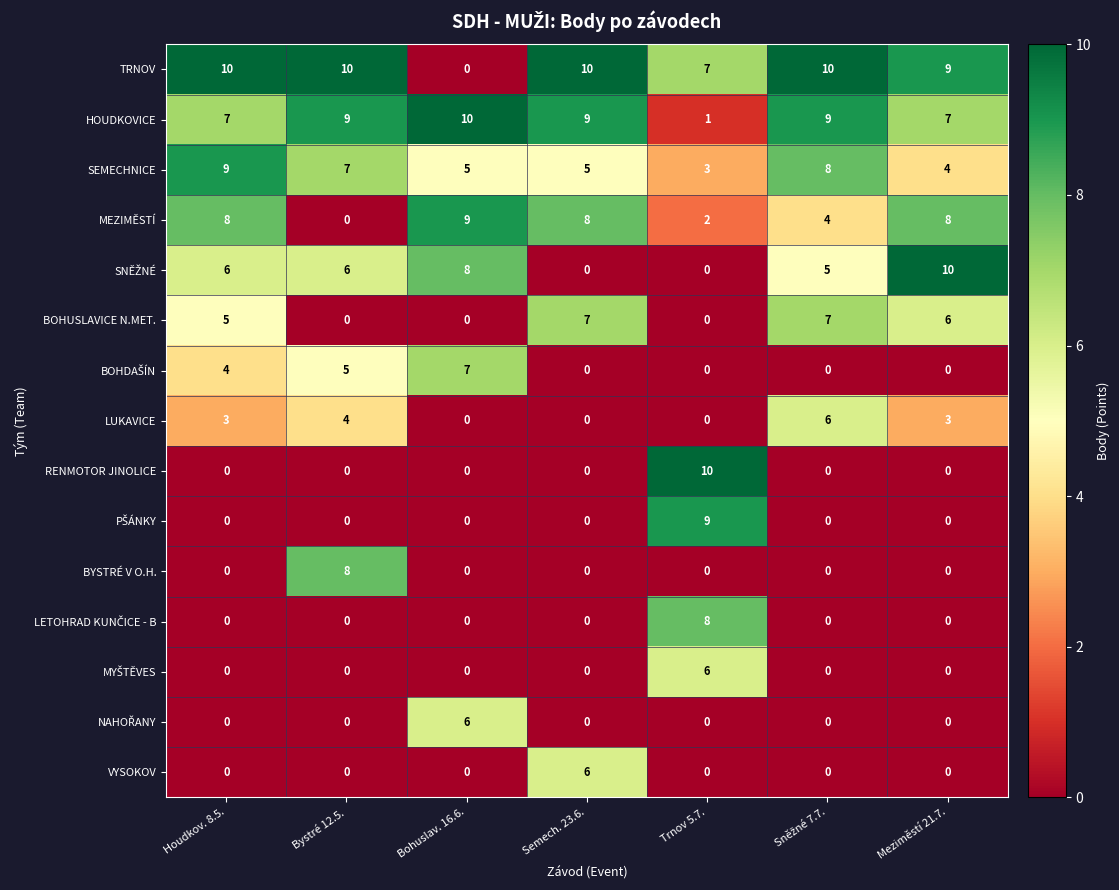

What is the sum of the BYSTRÉ V O.H. values at Trnov 5.7. and Bystré 12.5.?

8